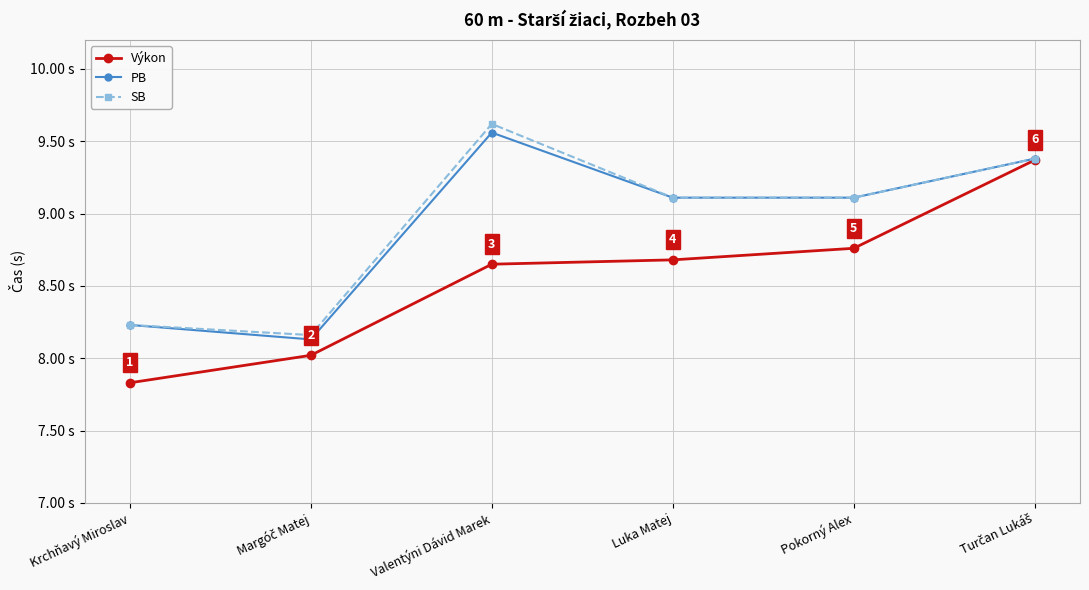

True or false: Výkon and PB cross at least once.

False